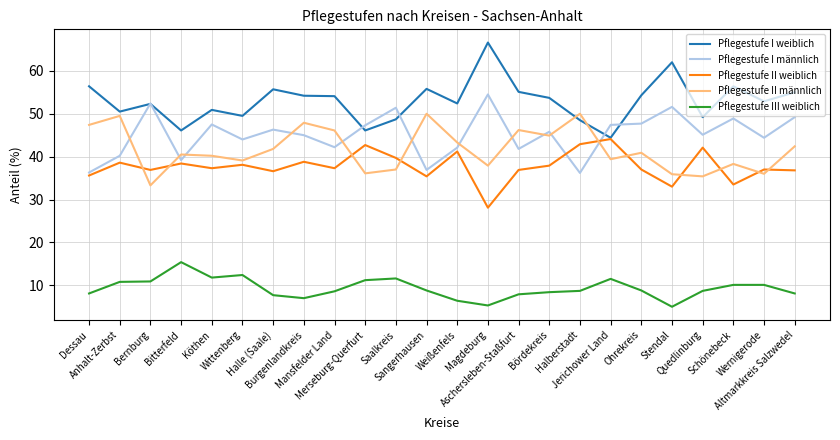

What is the difference between the highest and lowest values at Halberstadt?

41.3